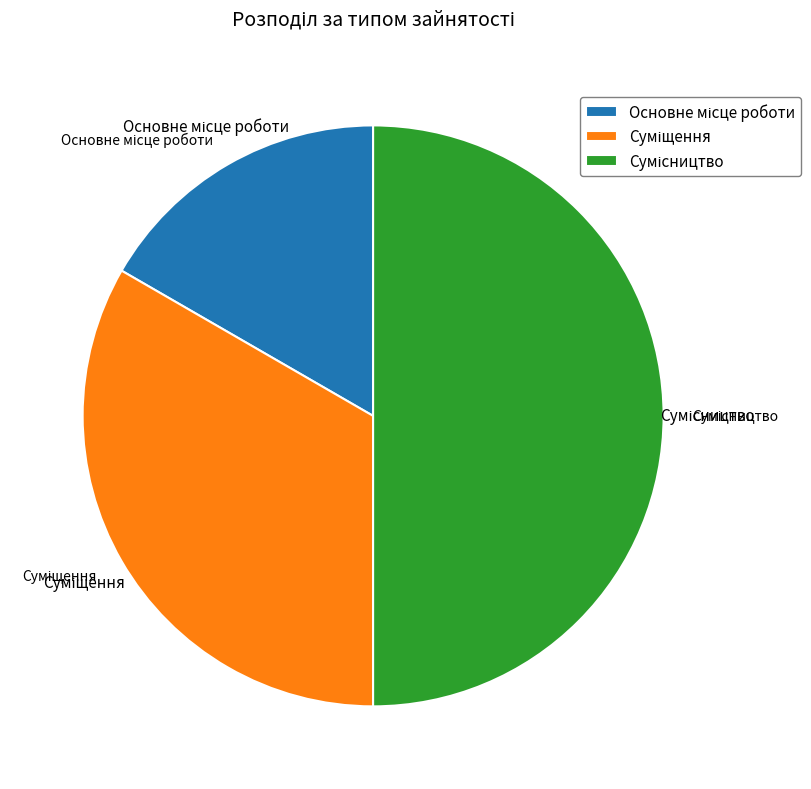

Rank the categories by value from highest to lowest.

Сумісництво, Суміщення, Основне місце роботи